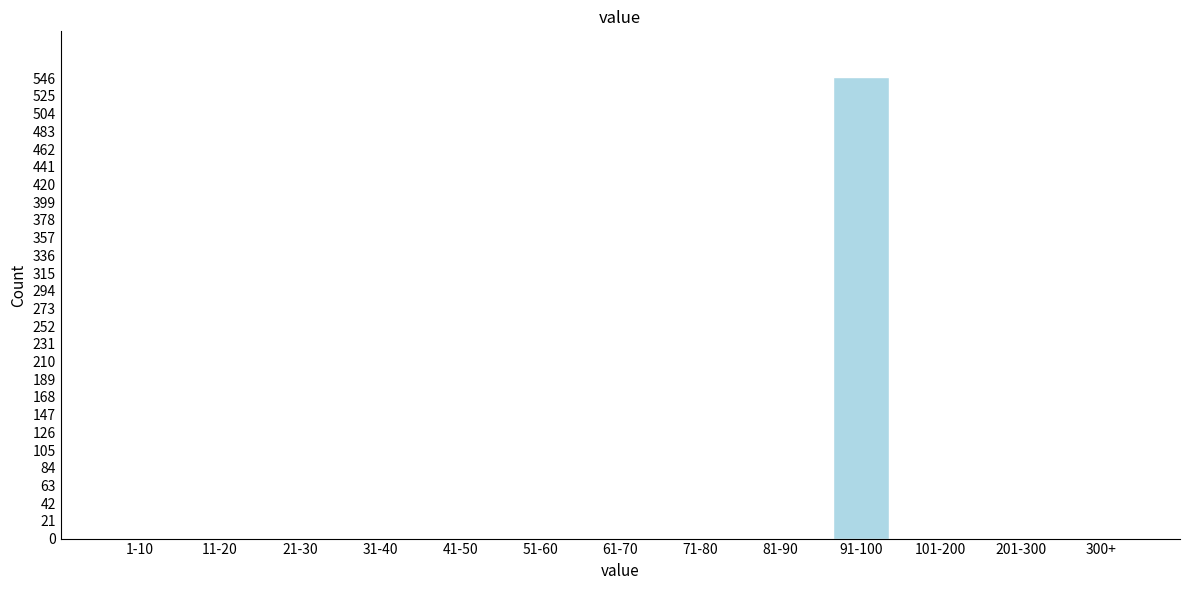

Reading left to right, what are all the values shown in this chart?

1-10=0	11-20=0	21-30=0	31-40=0	41-50=0	51-60=0	61-70=0	71-80=0	81-90=0	91-100=547	101-200=0	201-300=0	300+=0